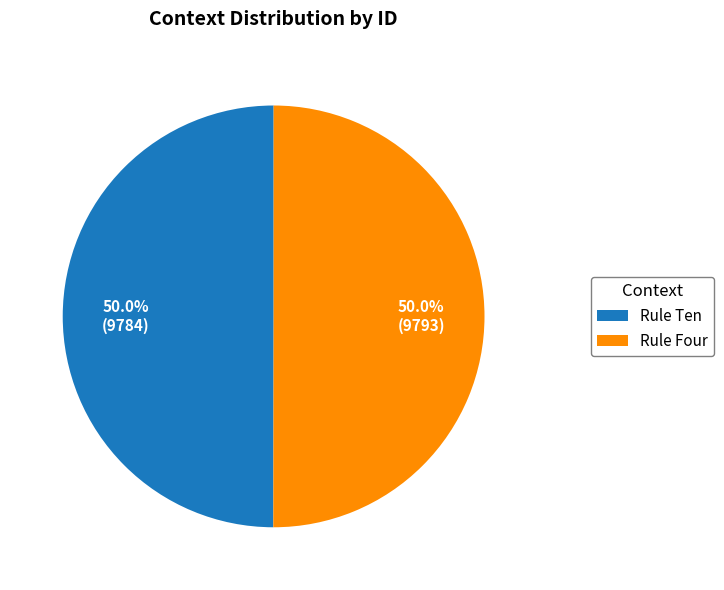

How many segments does this pie chart have?

2